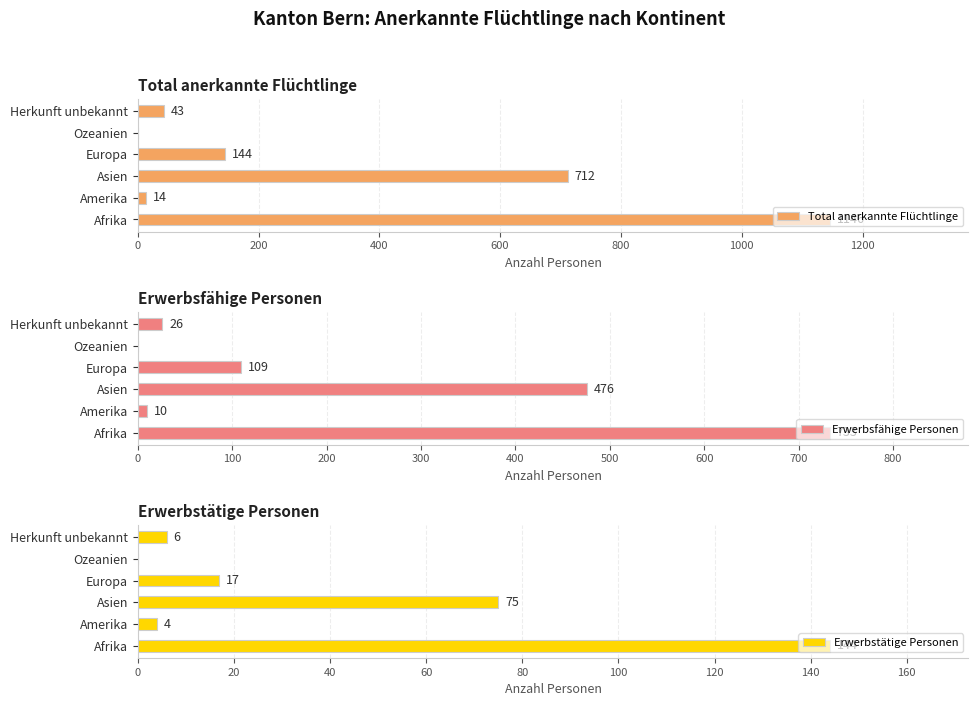

What is the value of the Erwerbstätige Personen bar at the 1st from the left?

144